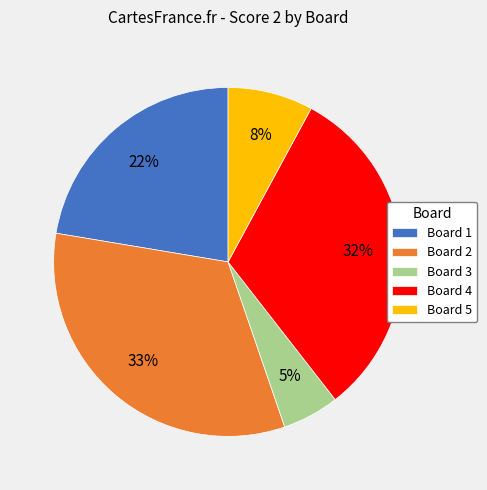

What percentage is the Board 3 slice, to the nearest percent?

5%